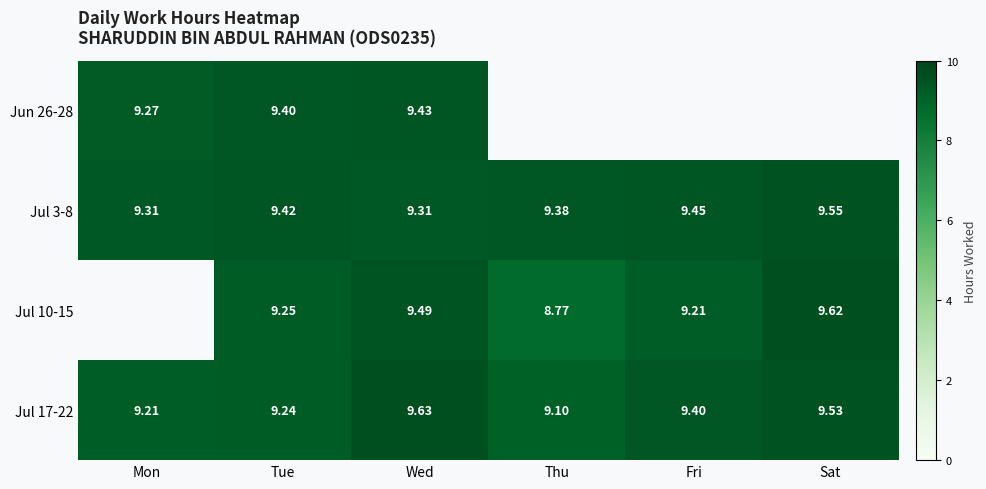

Rank the categories by Jul 17-22 value from highest to lowest.

Wed, Sat, Fri, Tue, Mon, Thu